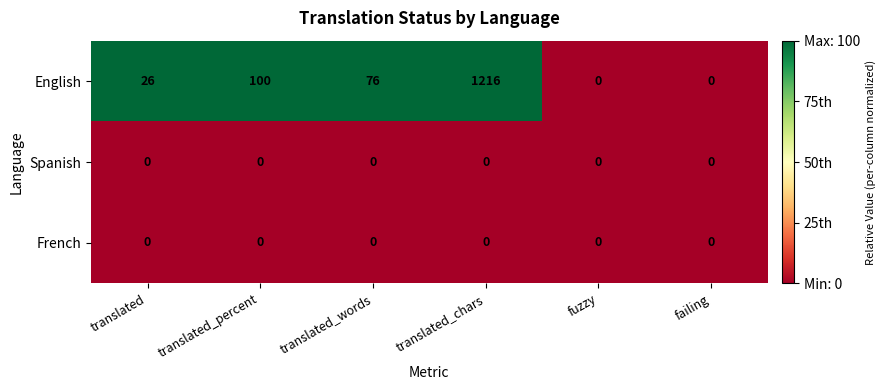

Which category has the highest value in the English series?

translated_chars